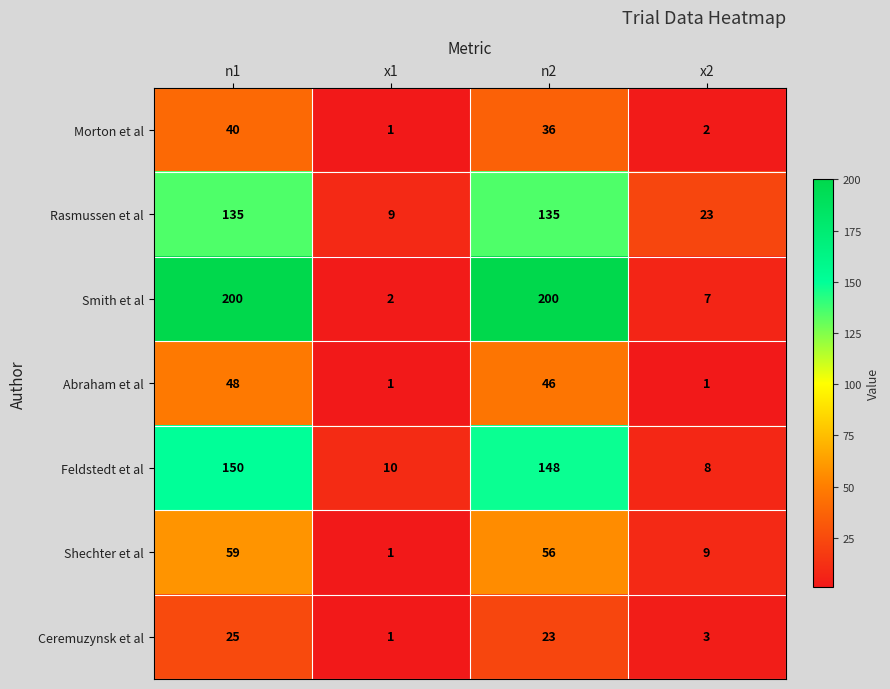

Rank the categories by Feldstedt et al value from lowest to highest.

x2, x1, n2, n1